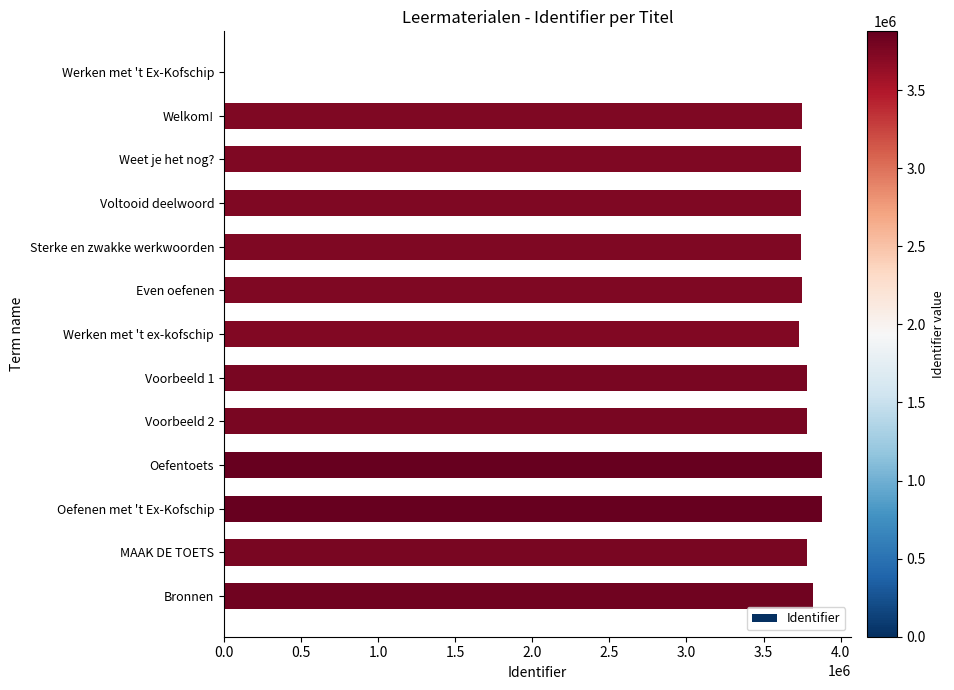

What is the maximum value shown in the chart?

3876145